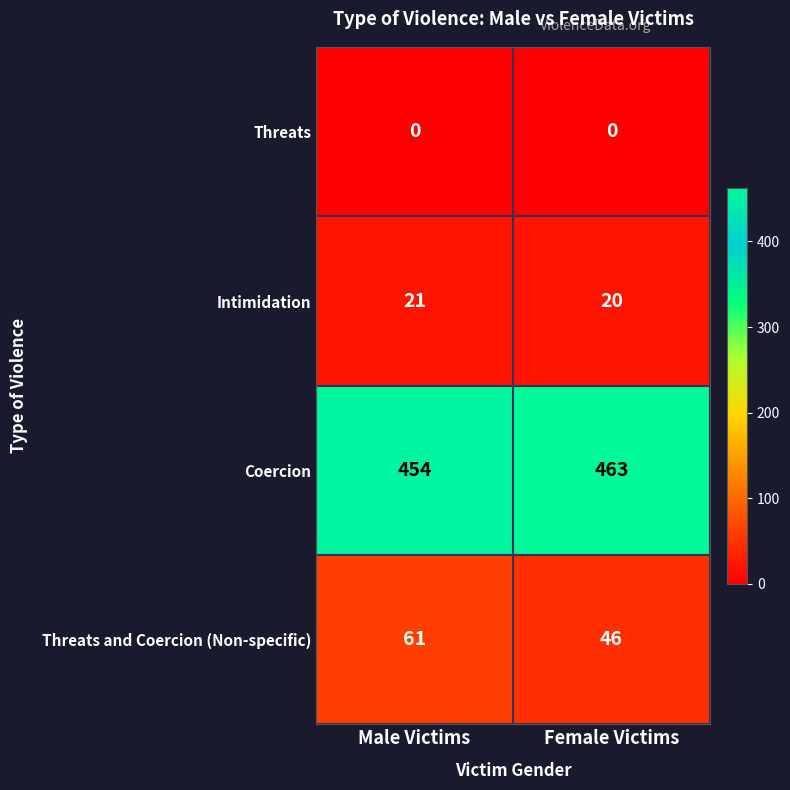

Where is Coercion nearest to the value 458?

Male Victims